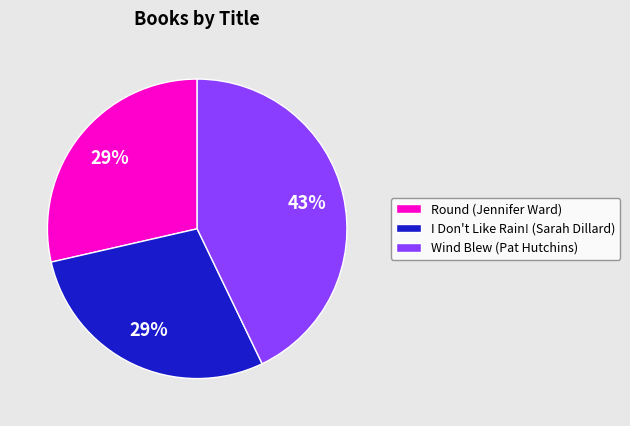

Approximately how many times larger is the value at Round (Jennifer Ward) compared to I Don't Like Rain! (Sarah Dillard)?

1.0